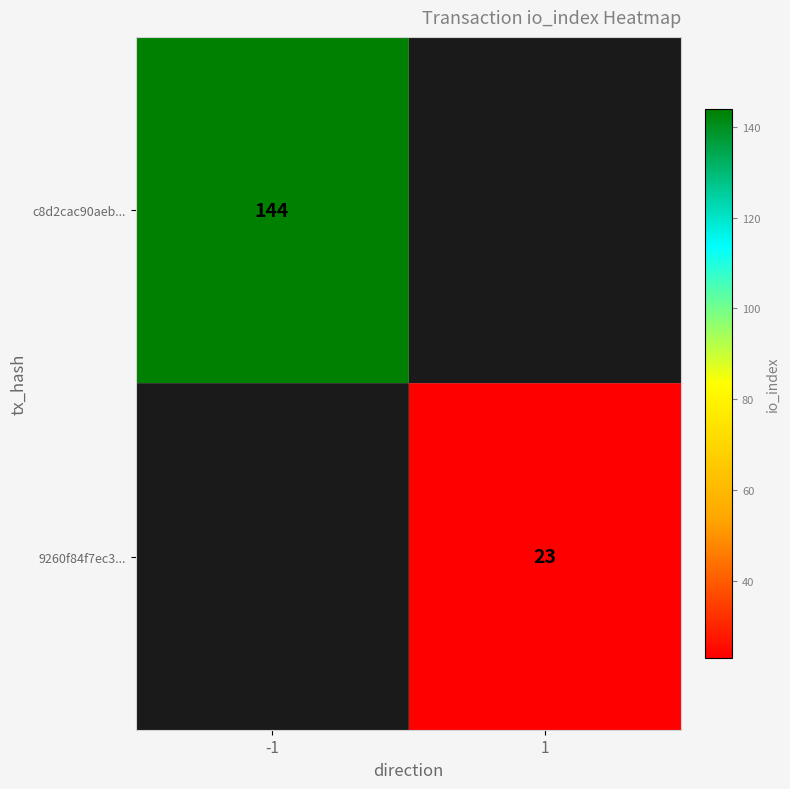

Is it true that c8d2cac90aeb... equals 144 at -1?

True